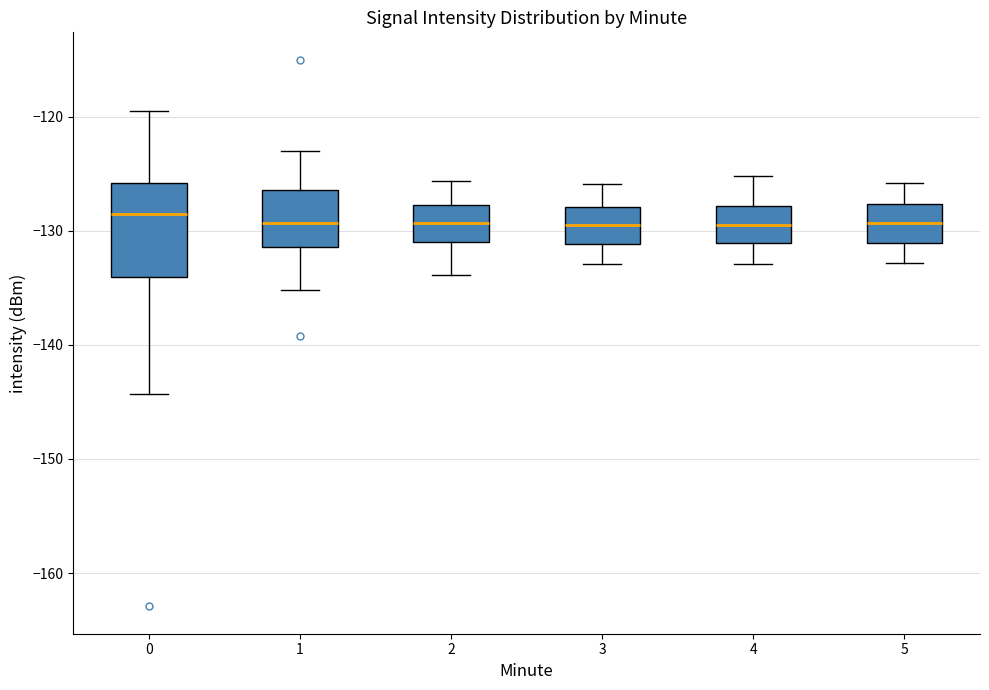

Reading left to right, read every box against the y-axis: the position of its median line, the range the box covers, and the ends of its whiskers. The values are not printed on the chart, so give them approximately, as read against the axis.

0: median -129, box -134 to -126, whiskers -144 to -120
1: median -129, box -131 to -126, whiskers -135 to -123
2: median -129, box -131 to -128, whiskers -134 to -126
3: median -130, box -131 to -128, whiskers -133 to -126
4: median -129, box -131 to -128, whiskers -133 to -125
5: median -129, box -131 to -128, whiskers -133 to -126